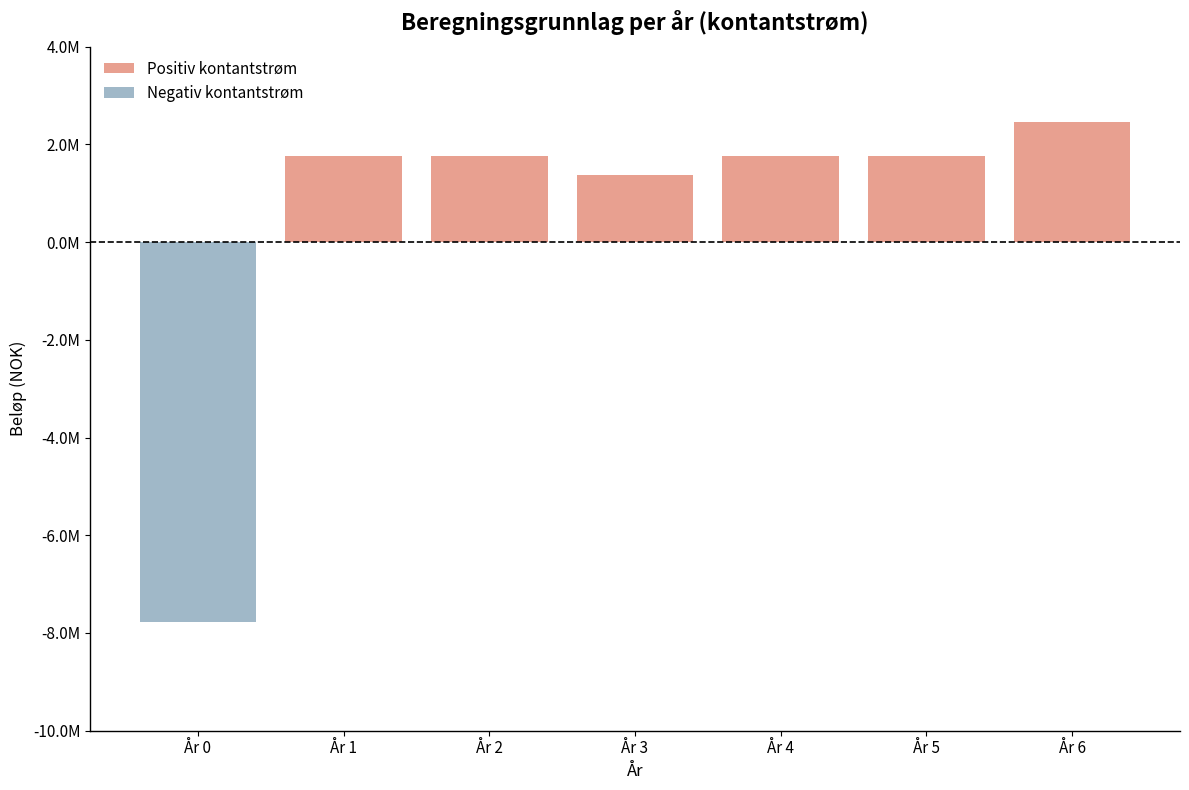

What is the total value across all series at År 3?

1365000